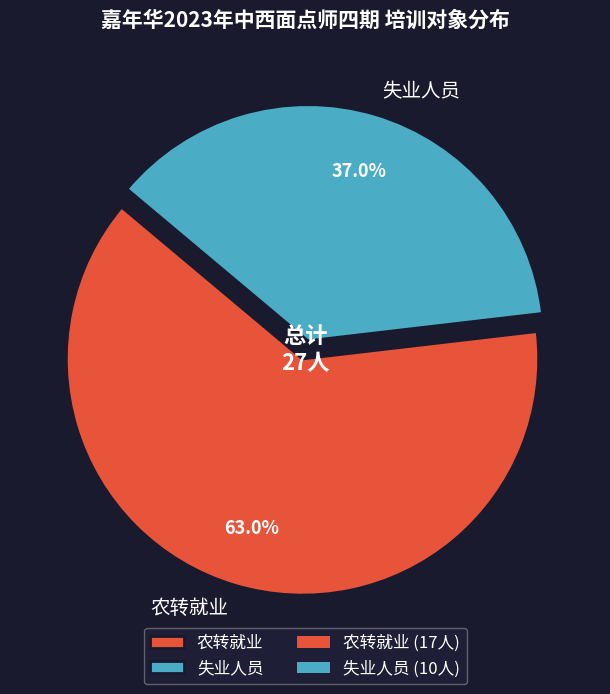

What percentage is the 农转就业 slice, to the nearest percent?

63%